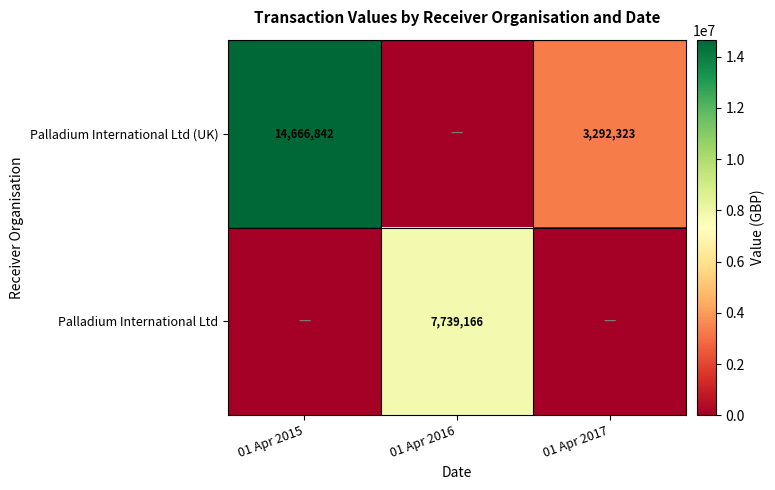

The Palladium International Ltd (UK) series shows 14666842 at 01 Apr 2015. True or false?

True